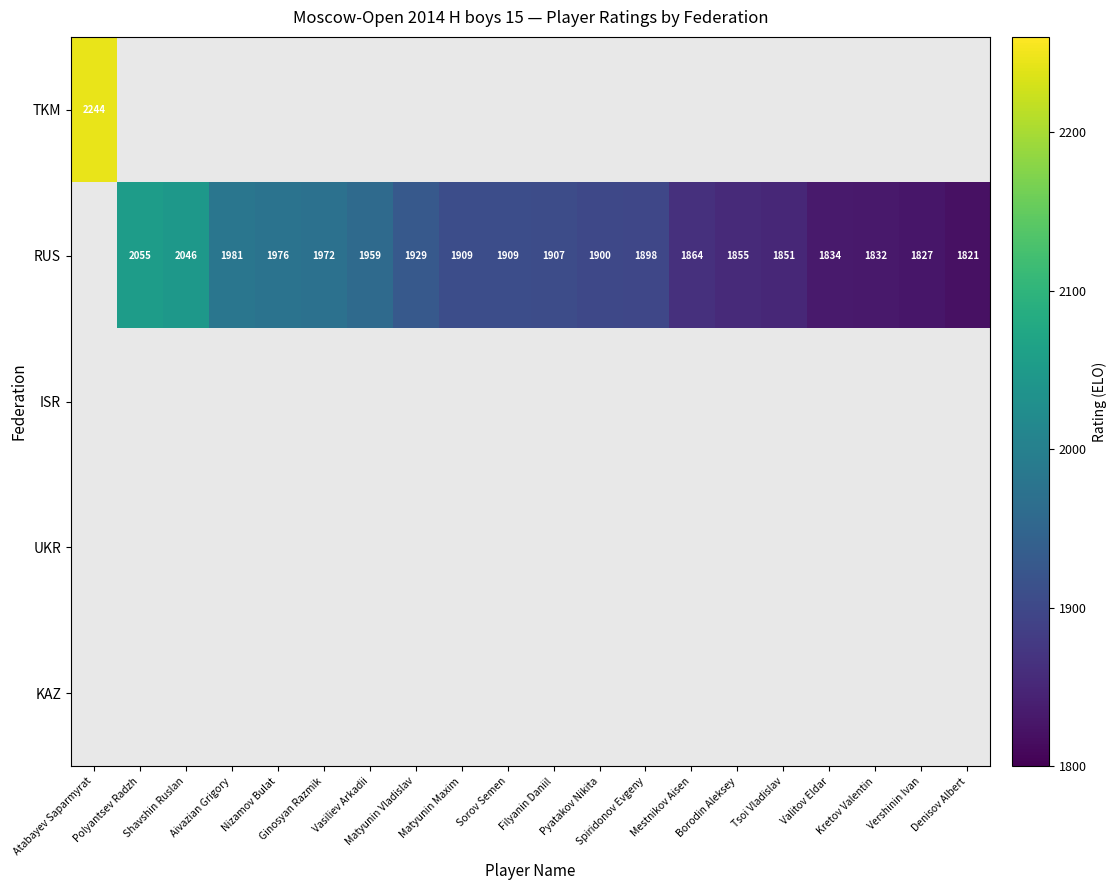

What is the highest value of the RUS series?

2055